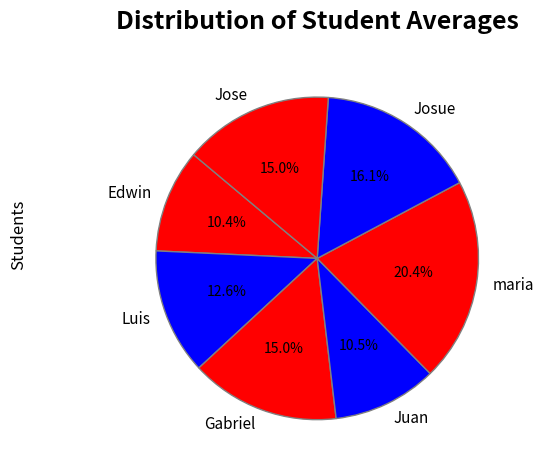

Between Gabriel and Edwin, which is larger?

Gabriel